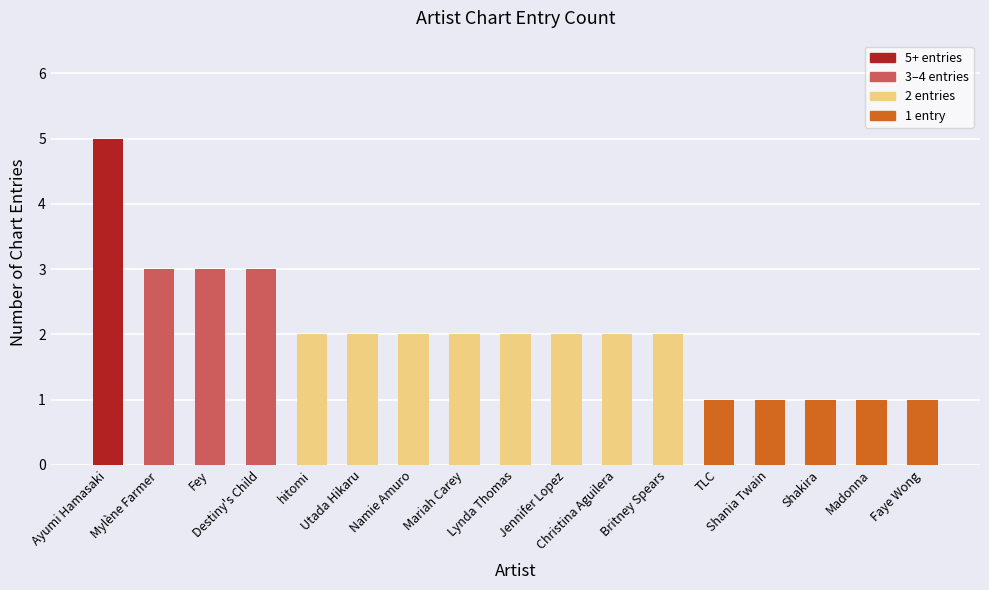

Is it true that the value at Britney Spears is 3?

False